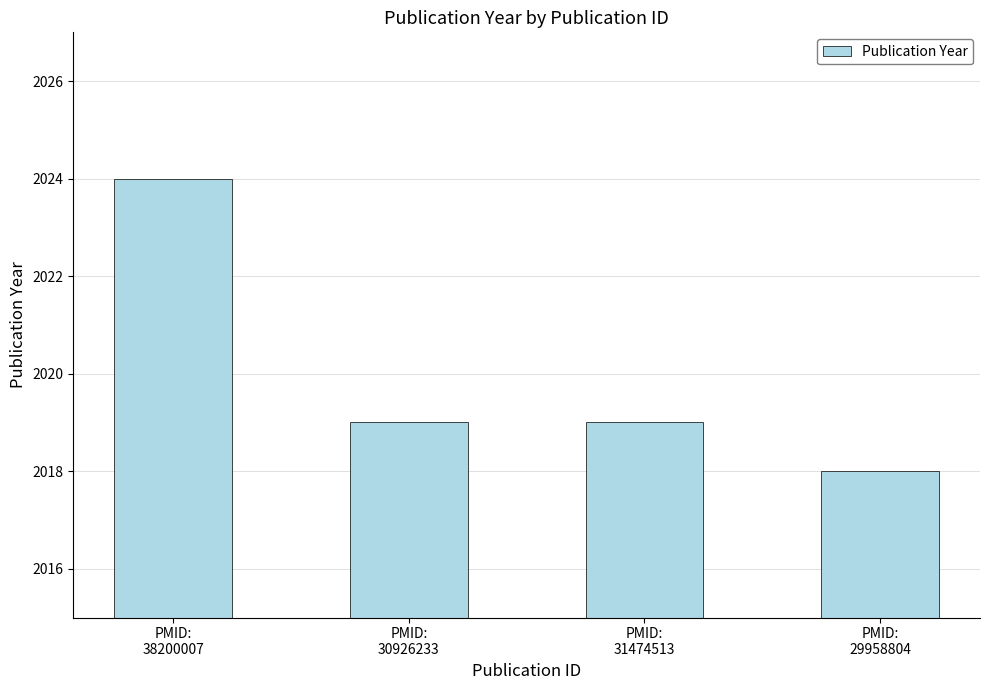

What position from the left is PMID:
30926233?

2